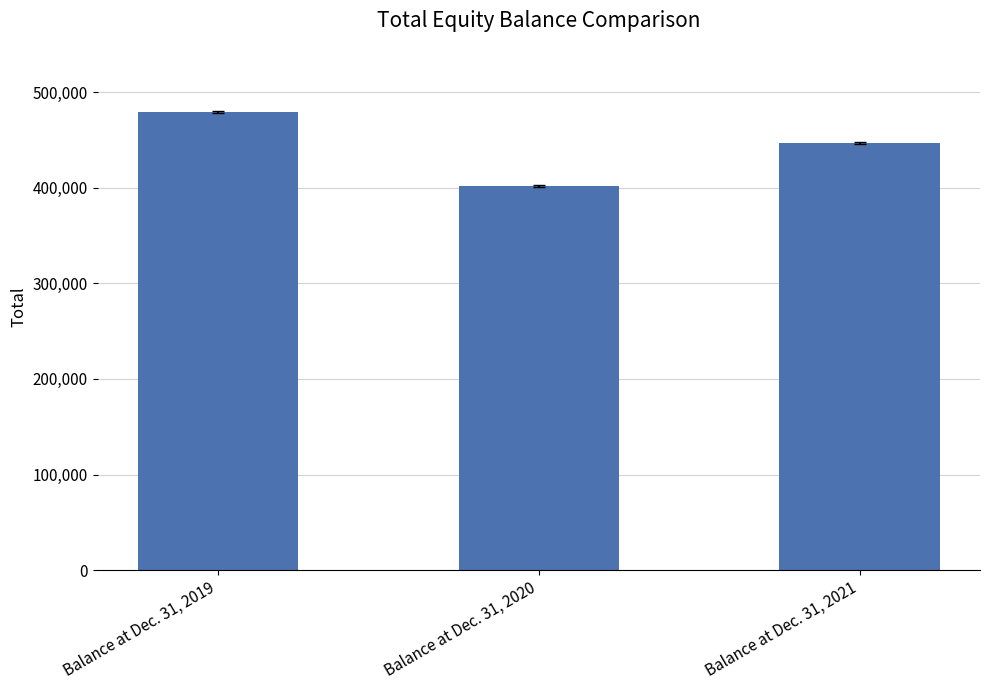

What is the minimum value shown in the chart?

401836